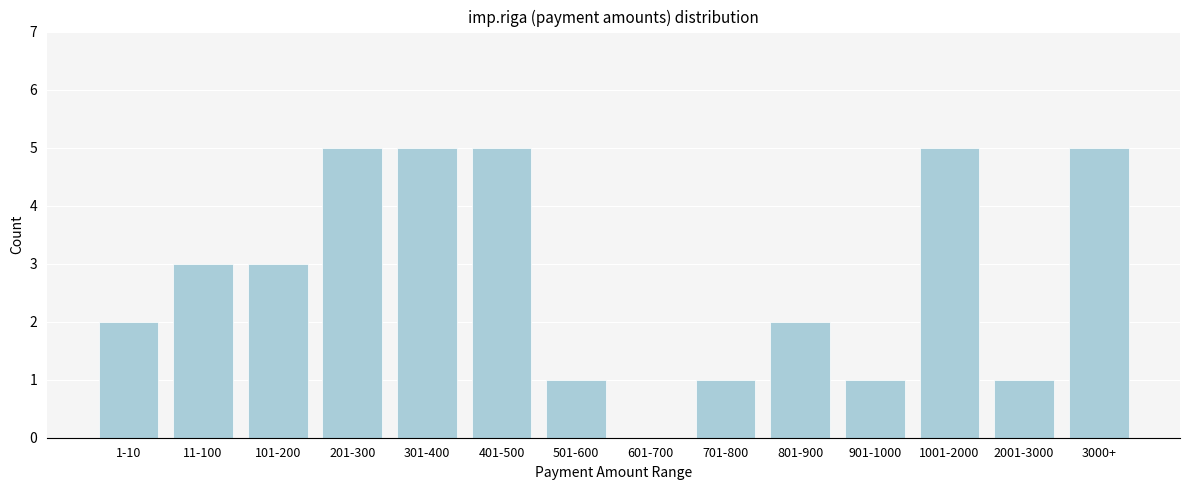

Reading left to right, transcribe all the data shown in this chart.

1-10=2	11-100=3	101-200=3	201-300=5	301-400=5	401-500=5	501-600=1	601-700=0	701-800=1	801-900=2	901-1000=1	1001-2000=5	2001-3000=1	3000+=5